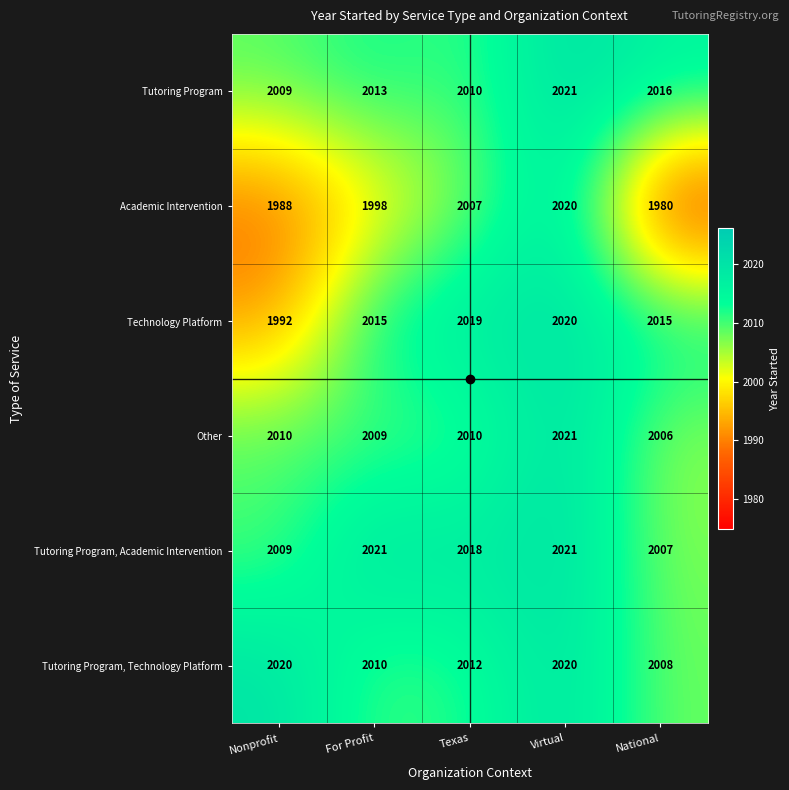

Where is Tutoring Program nearest to the value 2015?

National